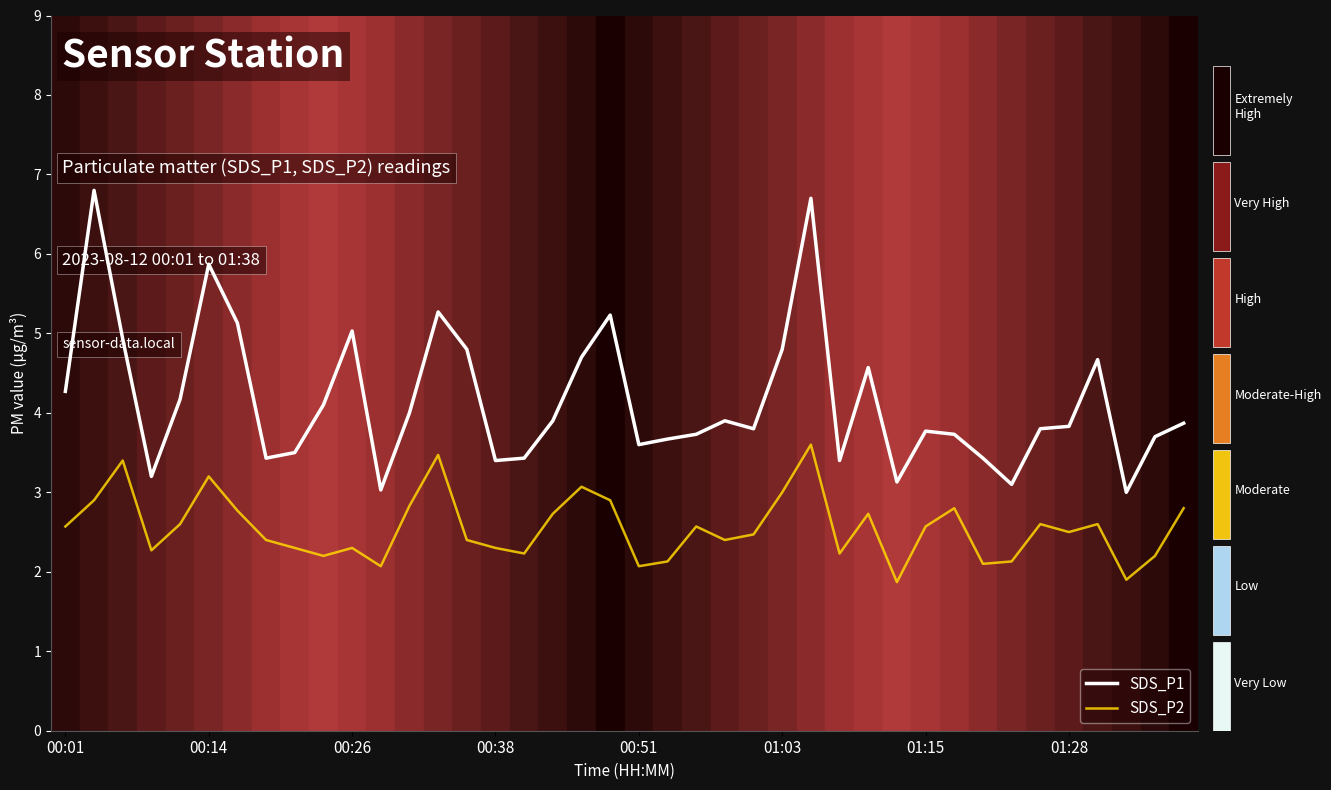

Which series has the largest total across all categories?

SDS_P1